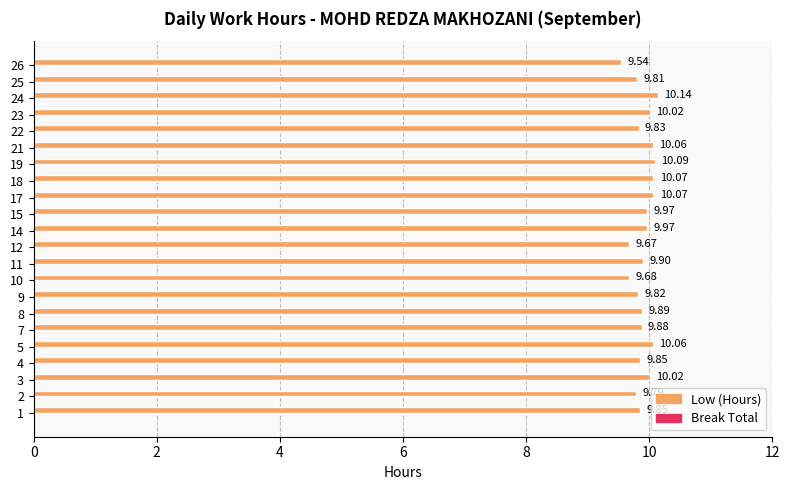

What is the sum of the values at 14 and 5?

20.0